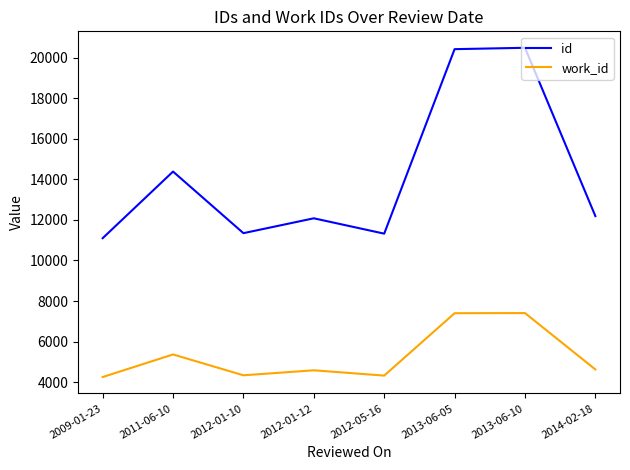

Which series has the largest range (max minus min)?

id